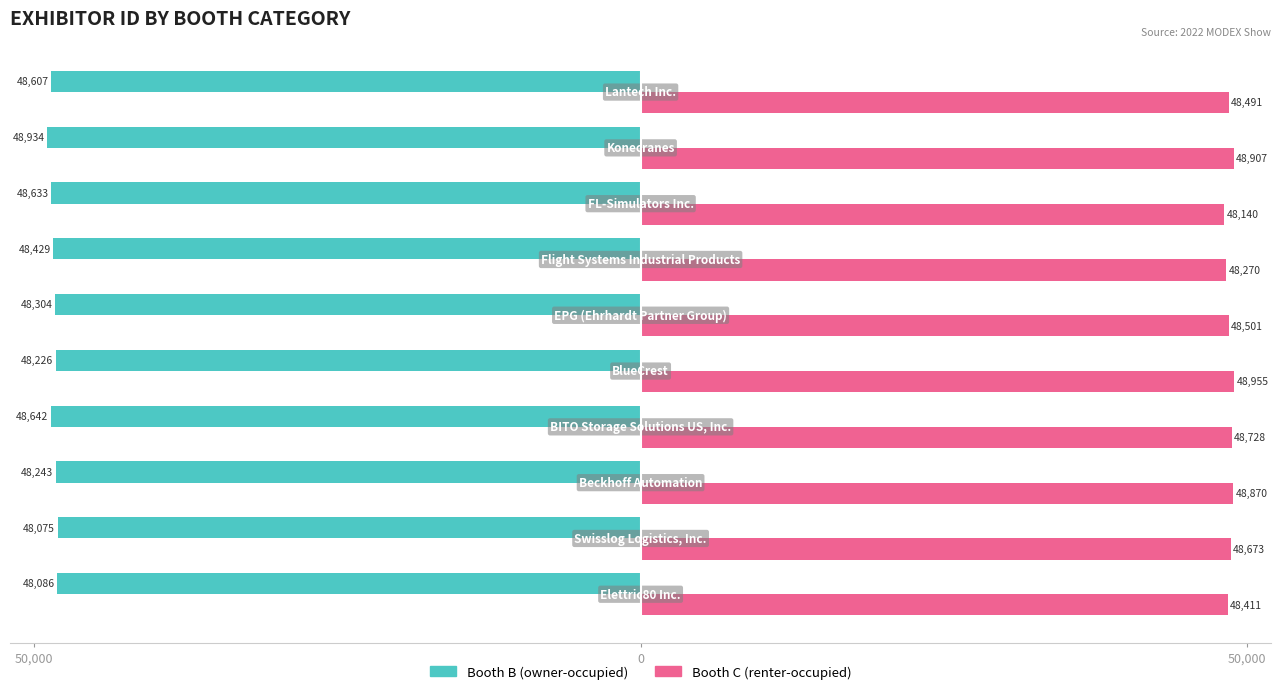

What are all the series names shown in the legend?

Booth B (owner-occupied), Booth C (renter-occupied)